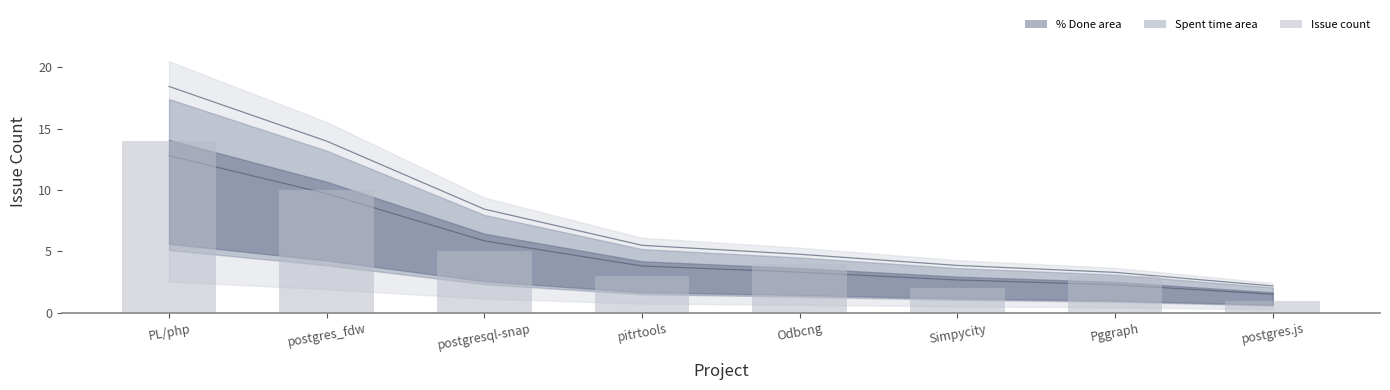

What is the total value across all series at PL/php?

45.2